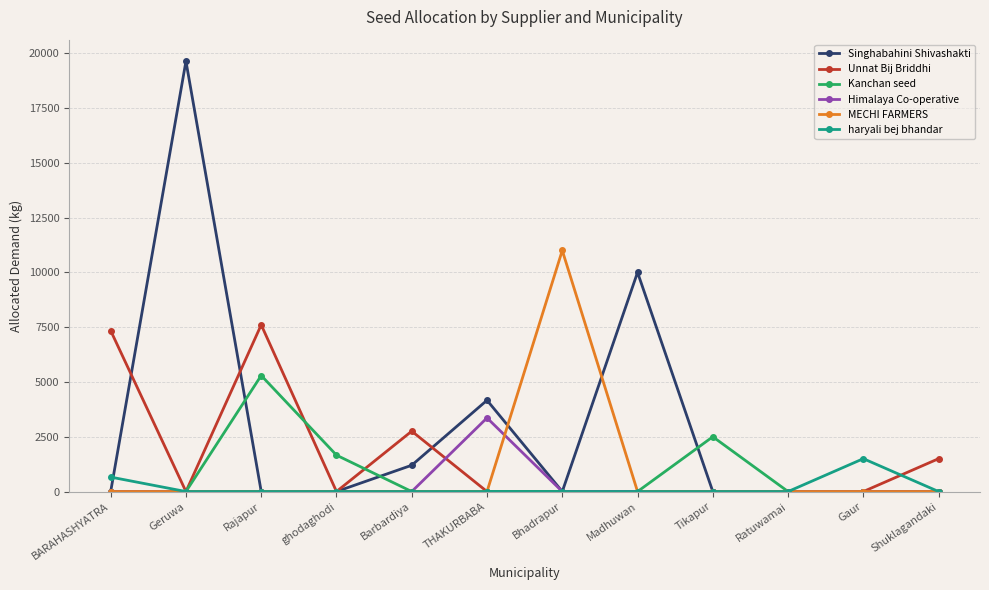

True or false: haryali bej bhandar and Unnat Bij Briddhi cross at least once.

True